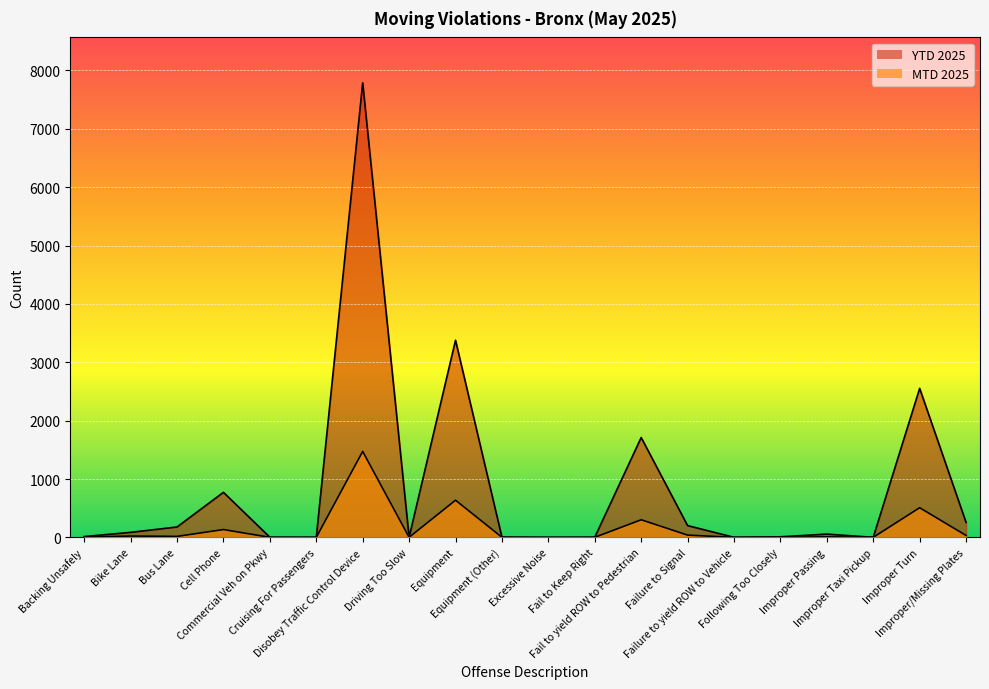

Is it true that YTD 2025 equals 256 at Improper/Missing Plates?

True